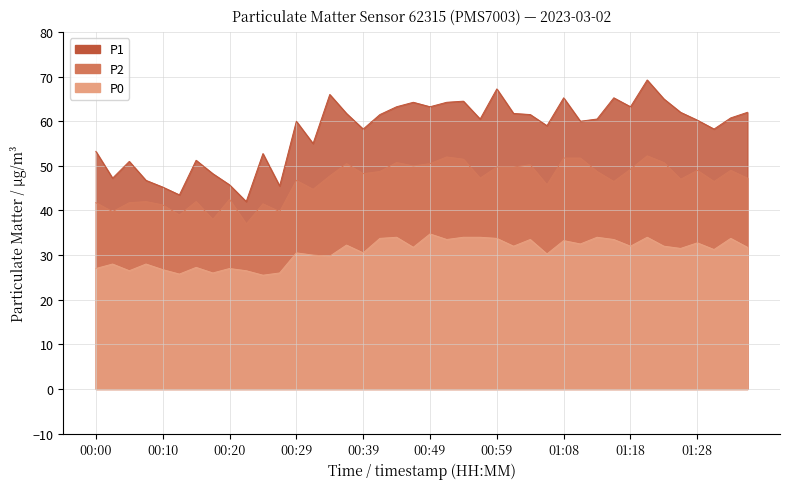

Where is the first local maximum for P1?

00:05